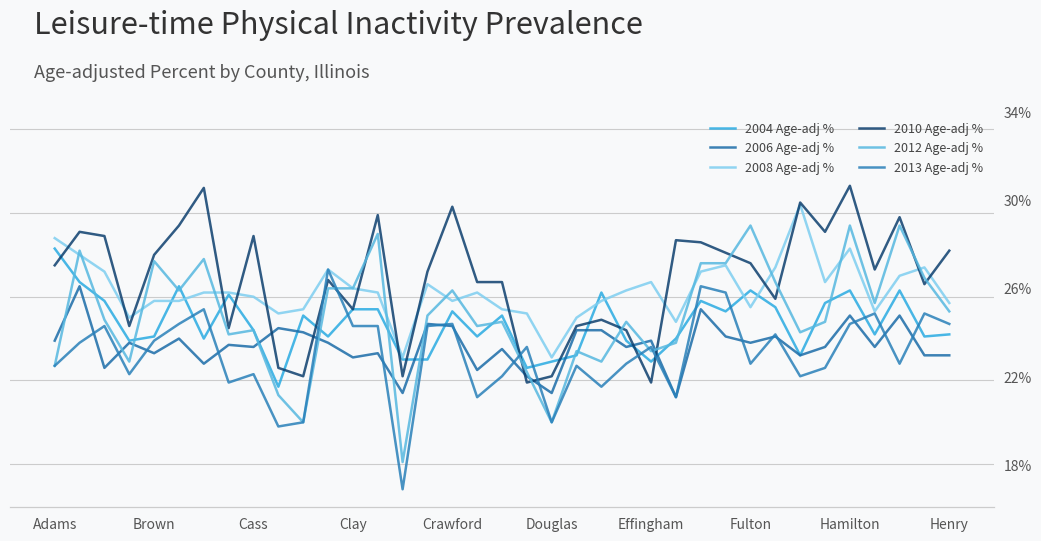

Is it true that 2006 Age-adj % equals 12.2 at Brown?

False